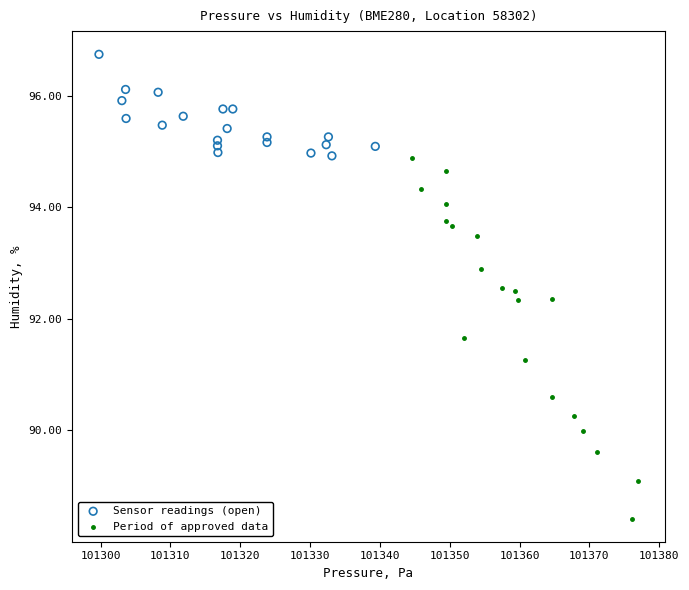

Which series contains the lowest Y value?

Period of approved data